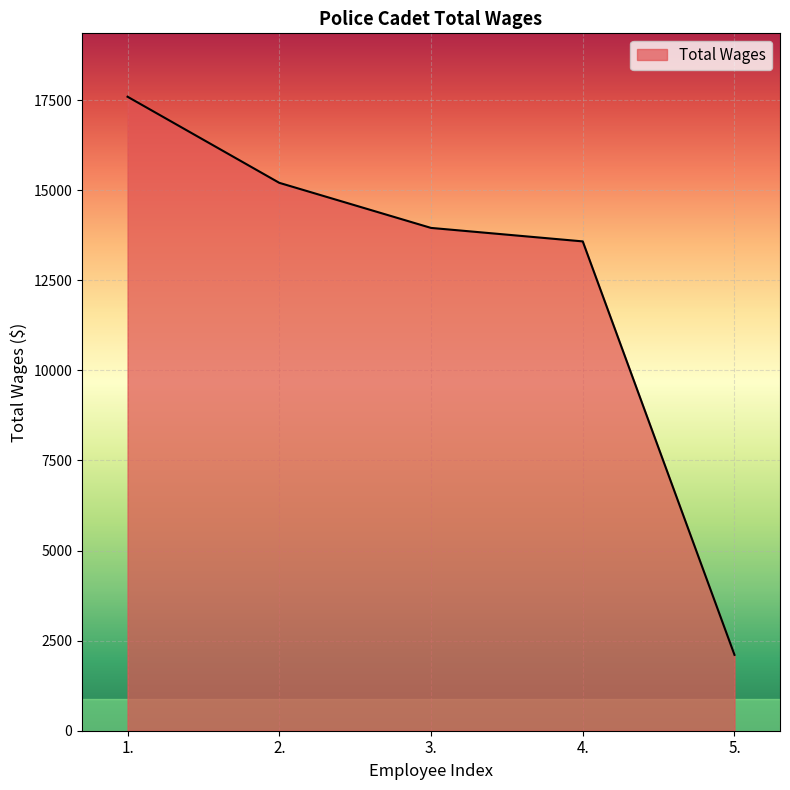

Where is the data nearest to the value 9848?

4.